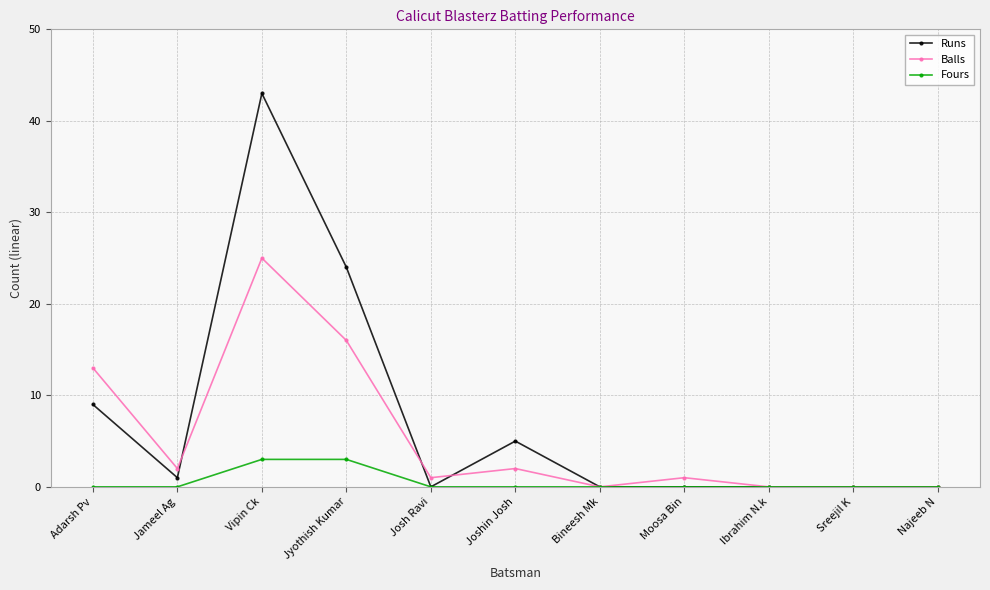

How many distinct data groups are displayed?

3